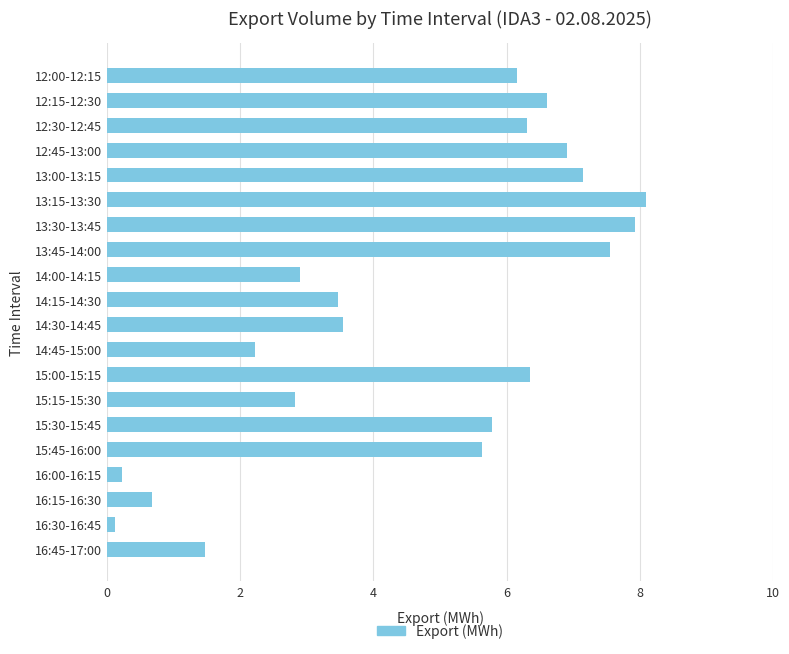

What is the label of the 19th bar from the top?

16:30-16:45